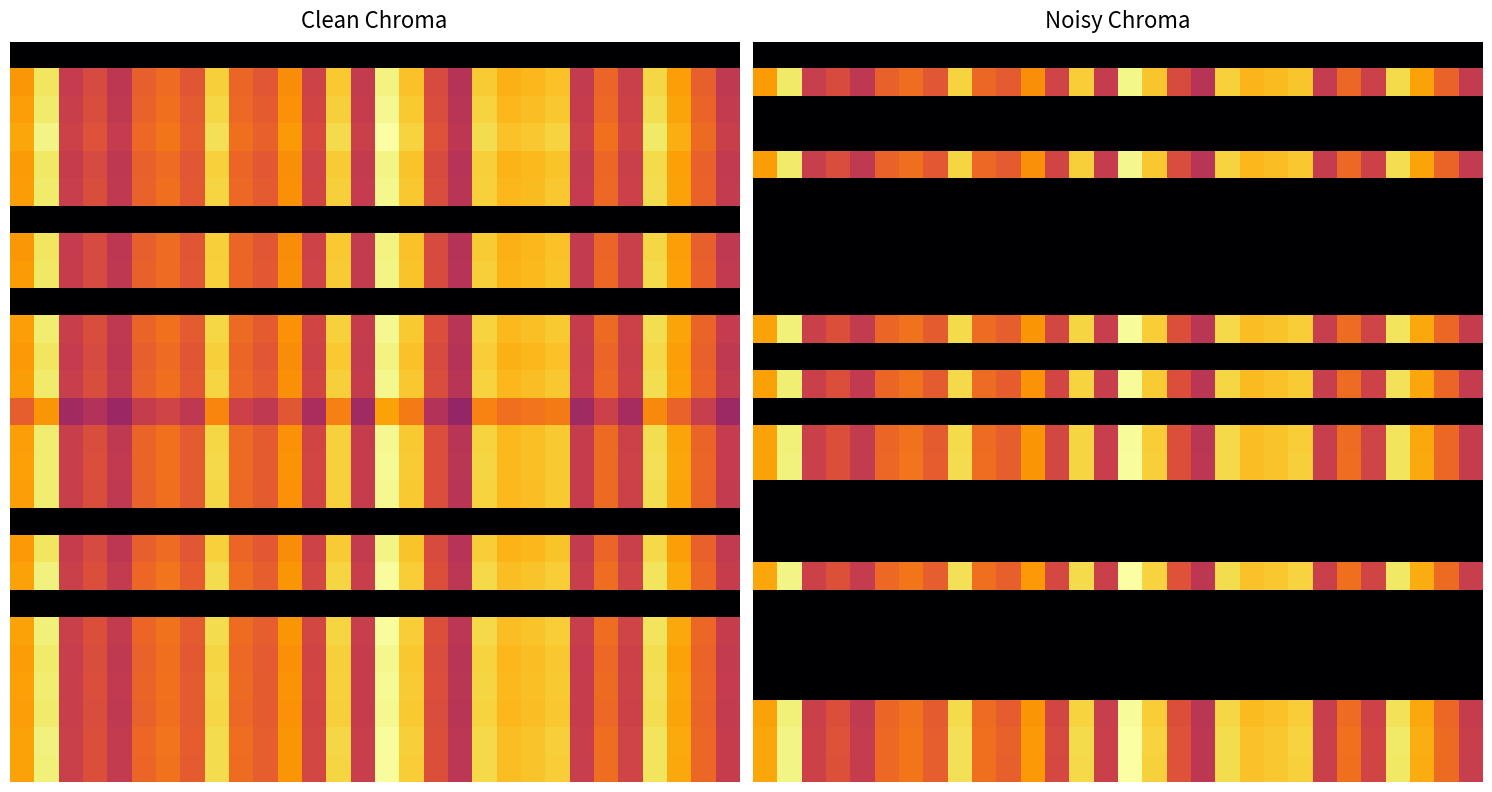

What is the greatest value displayed?

11.5